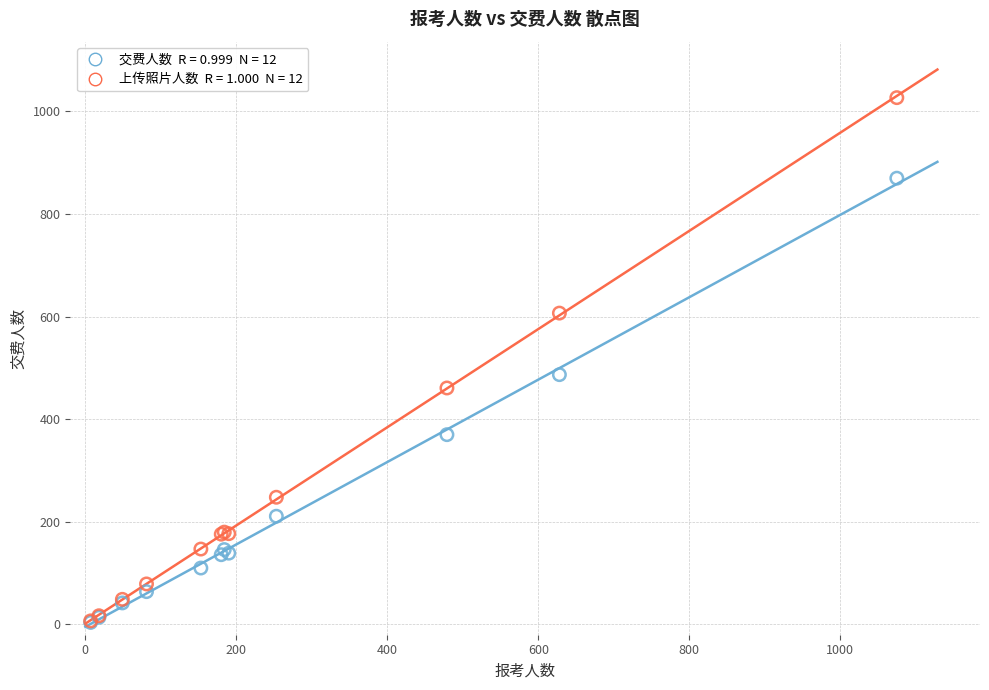

Across all series, what Y value is closest to 515?

487